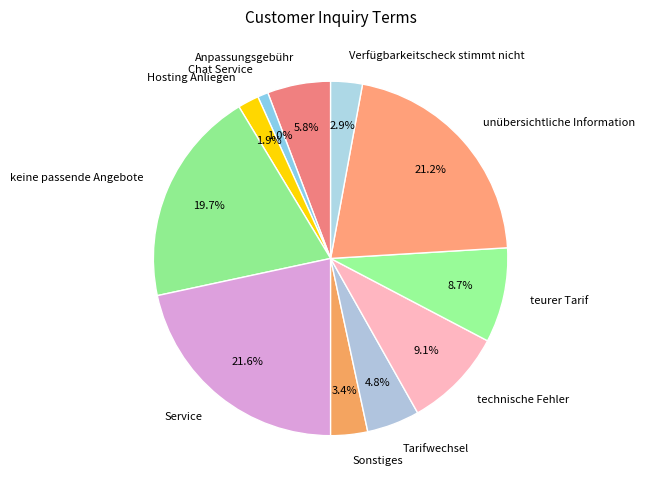

What percentage do Service and Verfügbarkeitscheck stimmt nicht together represent?

24.5%